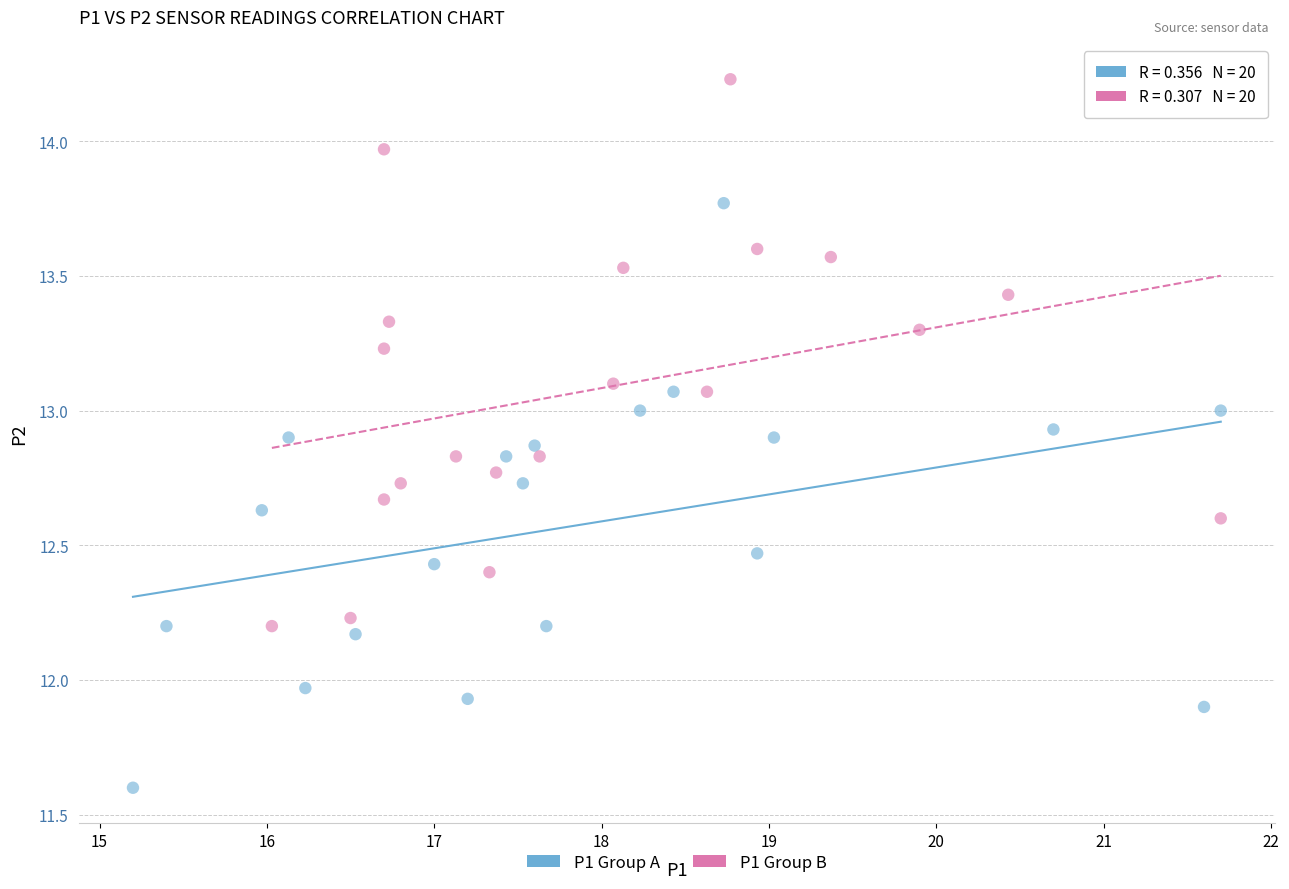

What are all the series names shown in the legend?

P1 Group A, P1 Group B